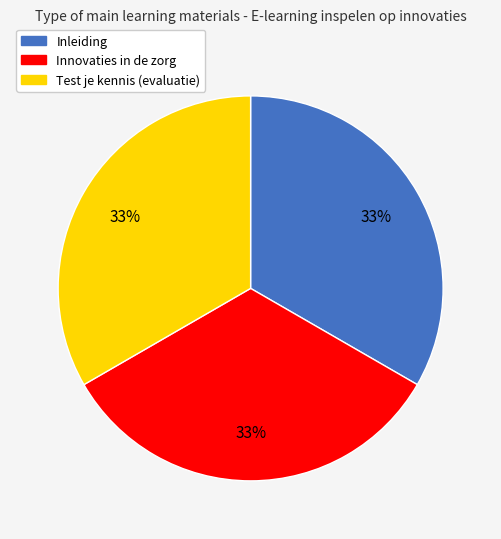

Does any single category account for the majority?

No